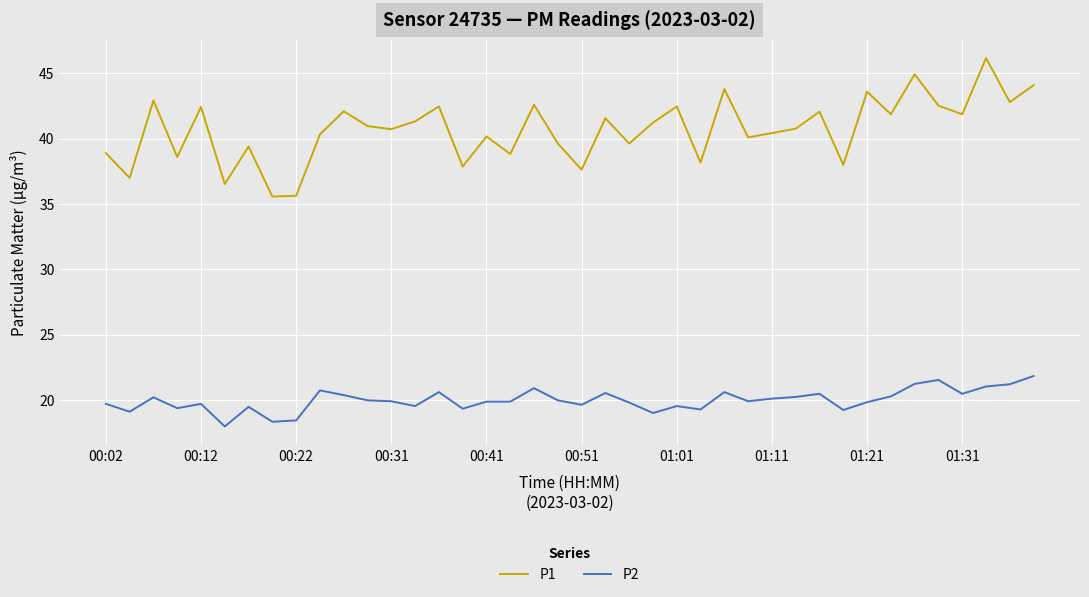

What is the highest value of the P1 series?

46.2